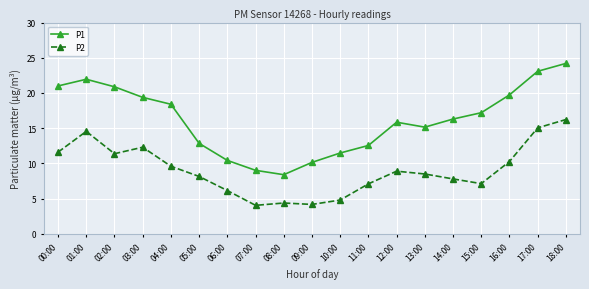

What position from the right is 05:00?

14